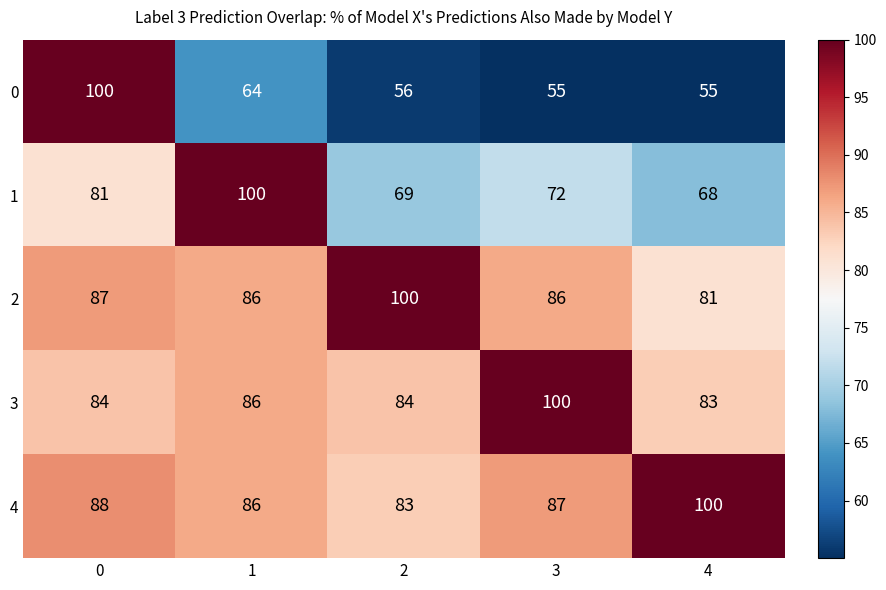

Is it true that 1 equals 81 at 0?

True